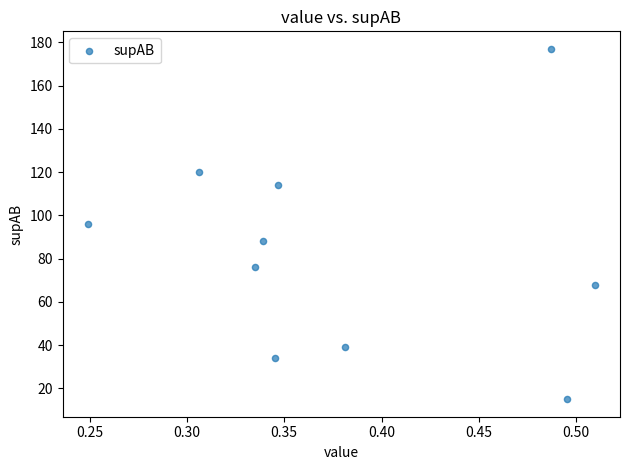

What is the range of Y values (max minus min)?

162